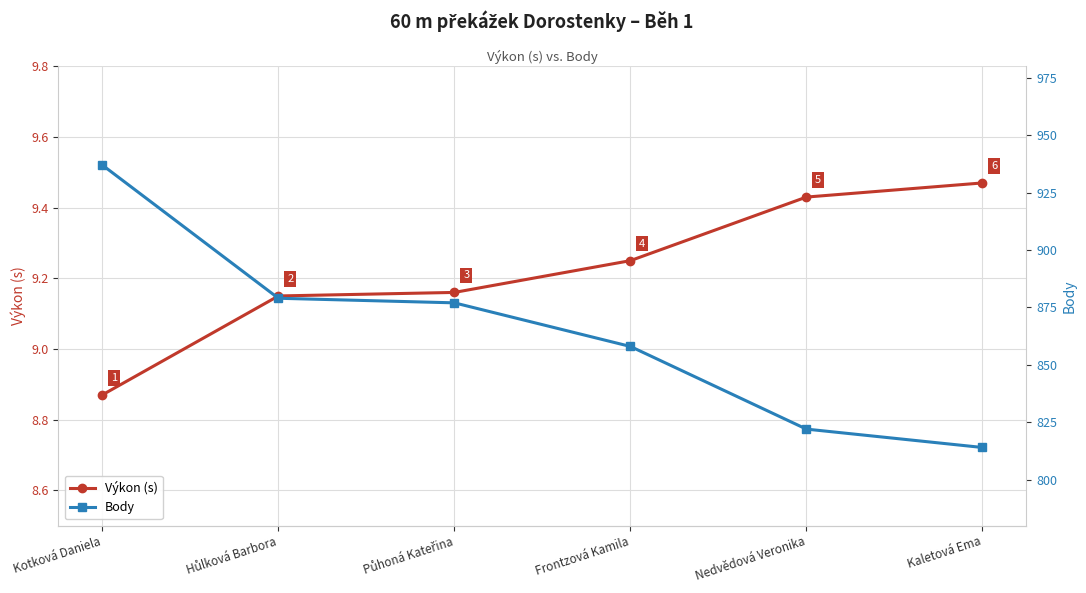

What is the sum of all Výkon (s) values?

55.3